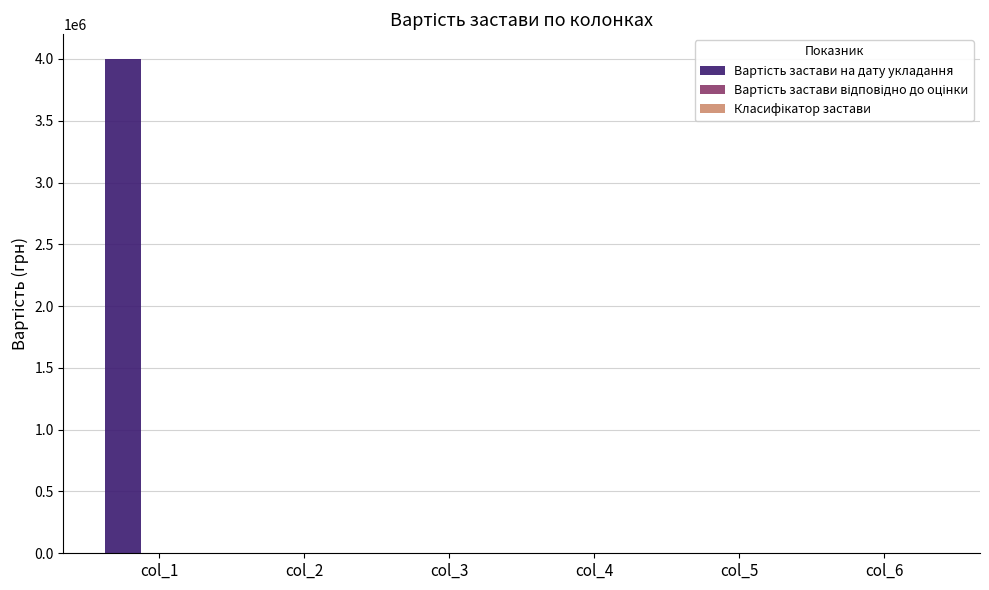

Is it true that the value at col_5 is -2159721?

False